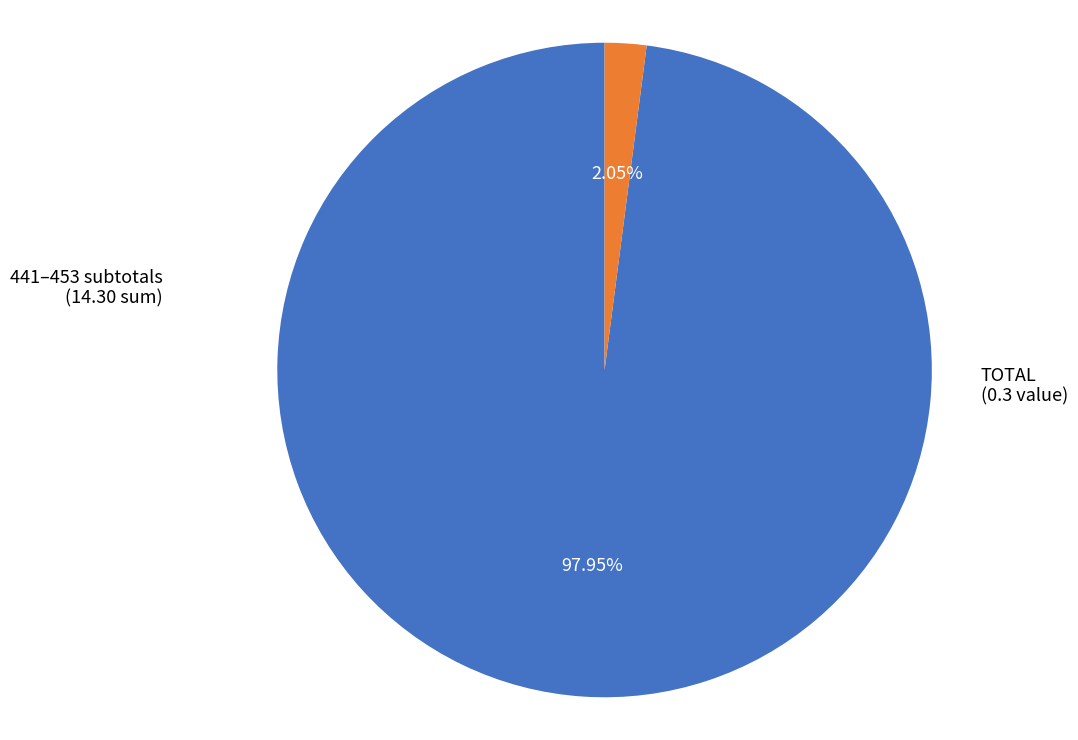

How many segments does this pie chart have?

2